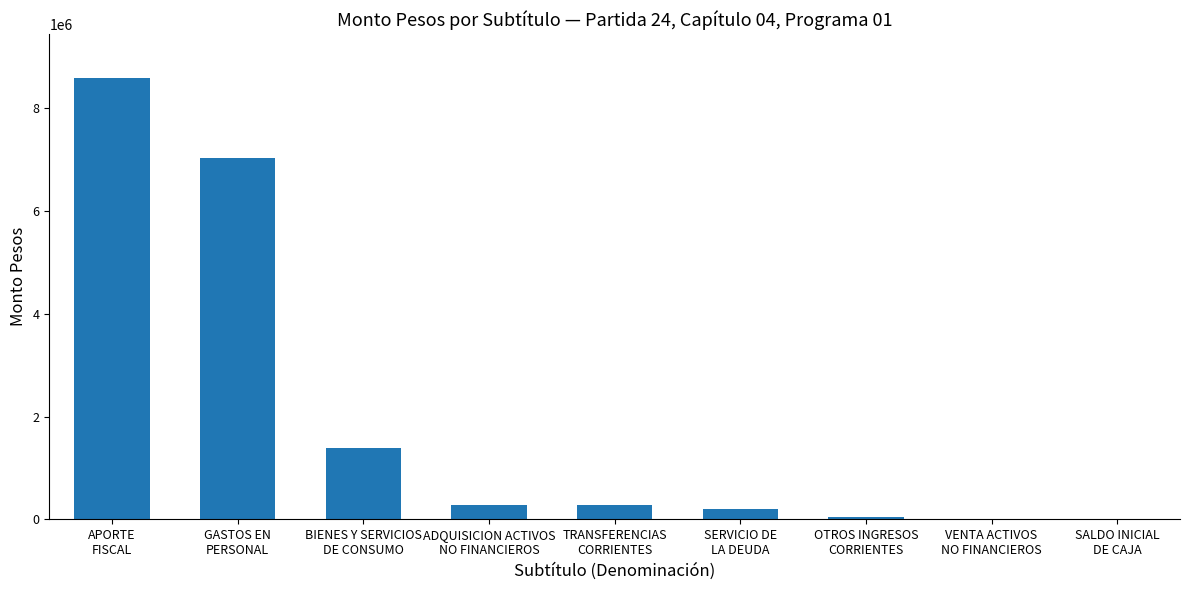

What is the greatest value displayed?

8583516